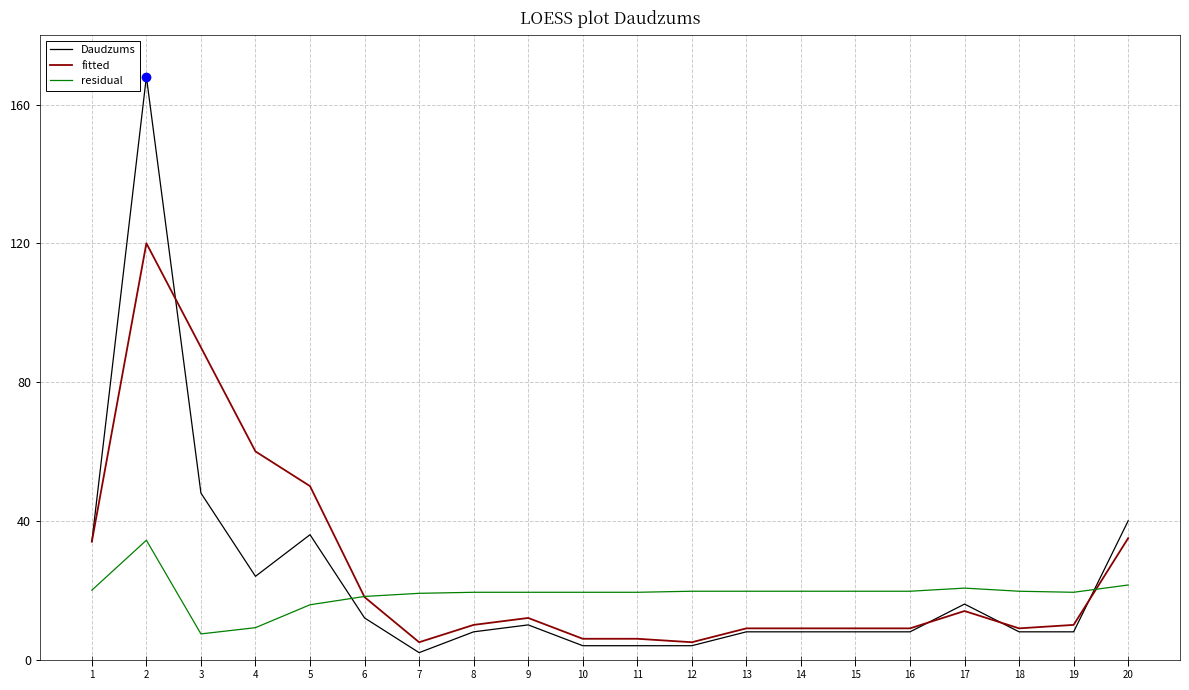

At which label does Daudzums reach its peak?

2